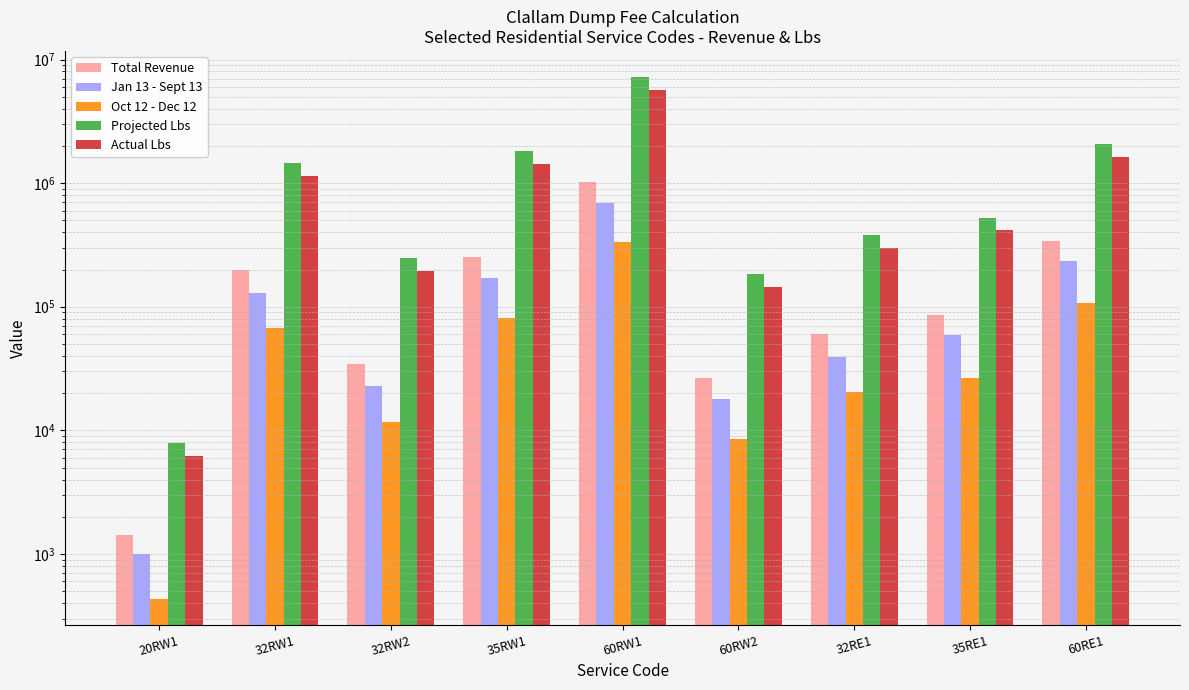

List the series in order of their peak value, highest first.

Projected Lbs, Actual Lbs, Total Revenue, Jan 13 - Sept 13, Oct 12 - Dec 12